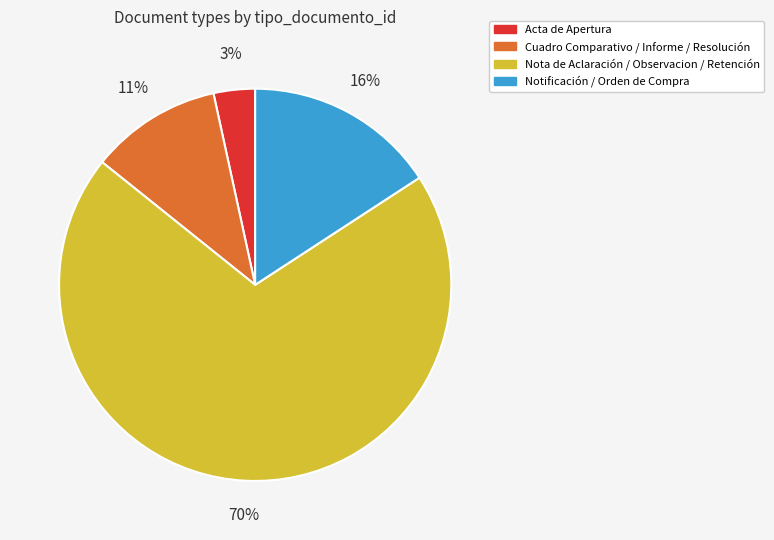

How many segments does this pie chart have?

4